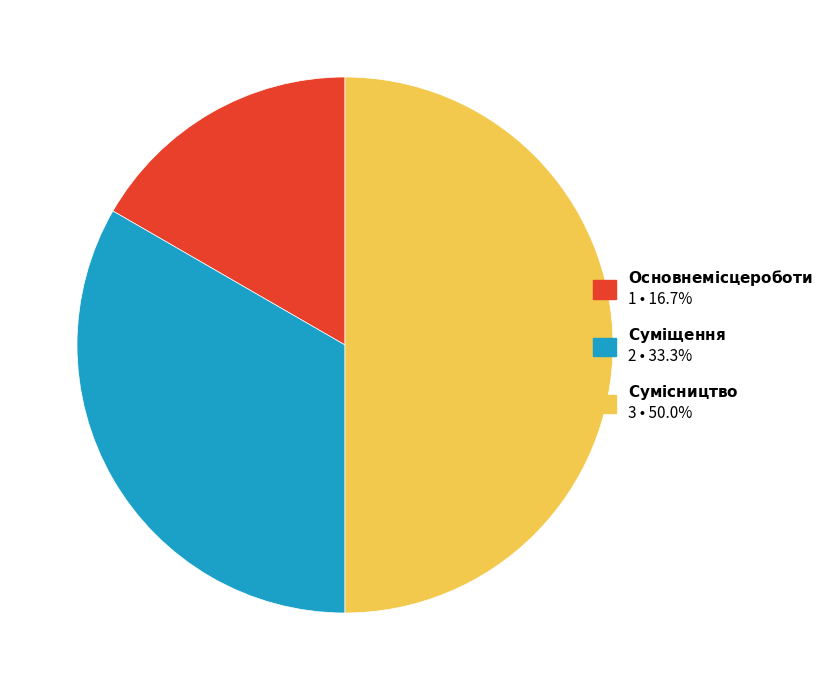

Is there any slice that represents more than half of the pie?

No